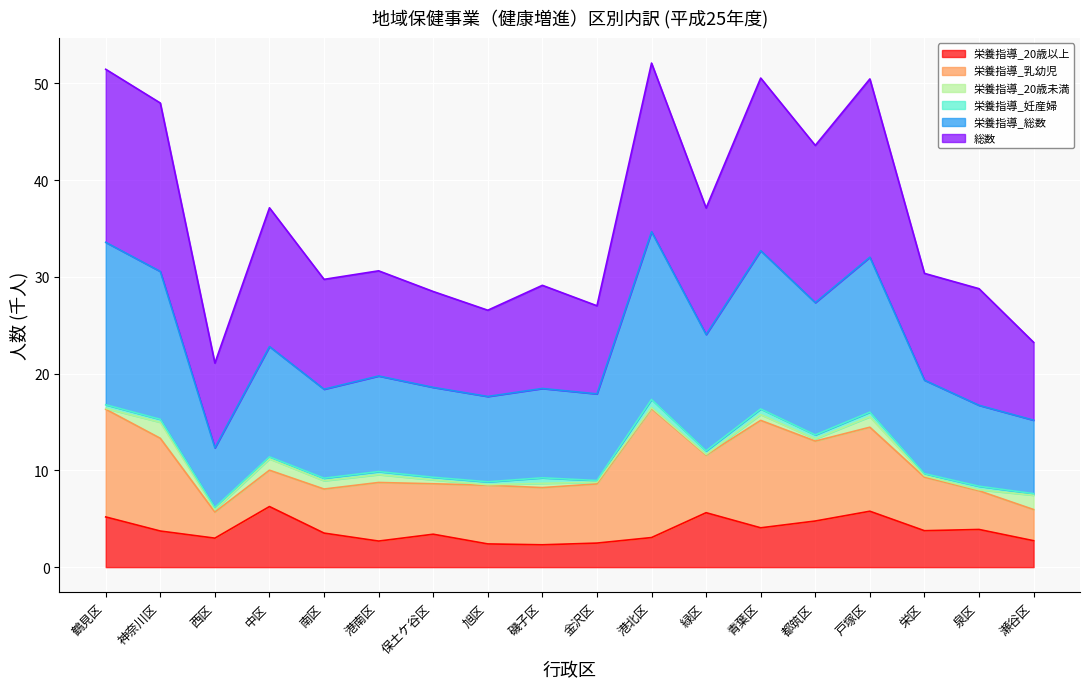

Is it true that 栄養指導_総数 equals 15.3 at 神奈川区?

True